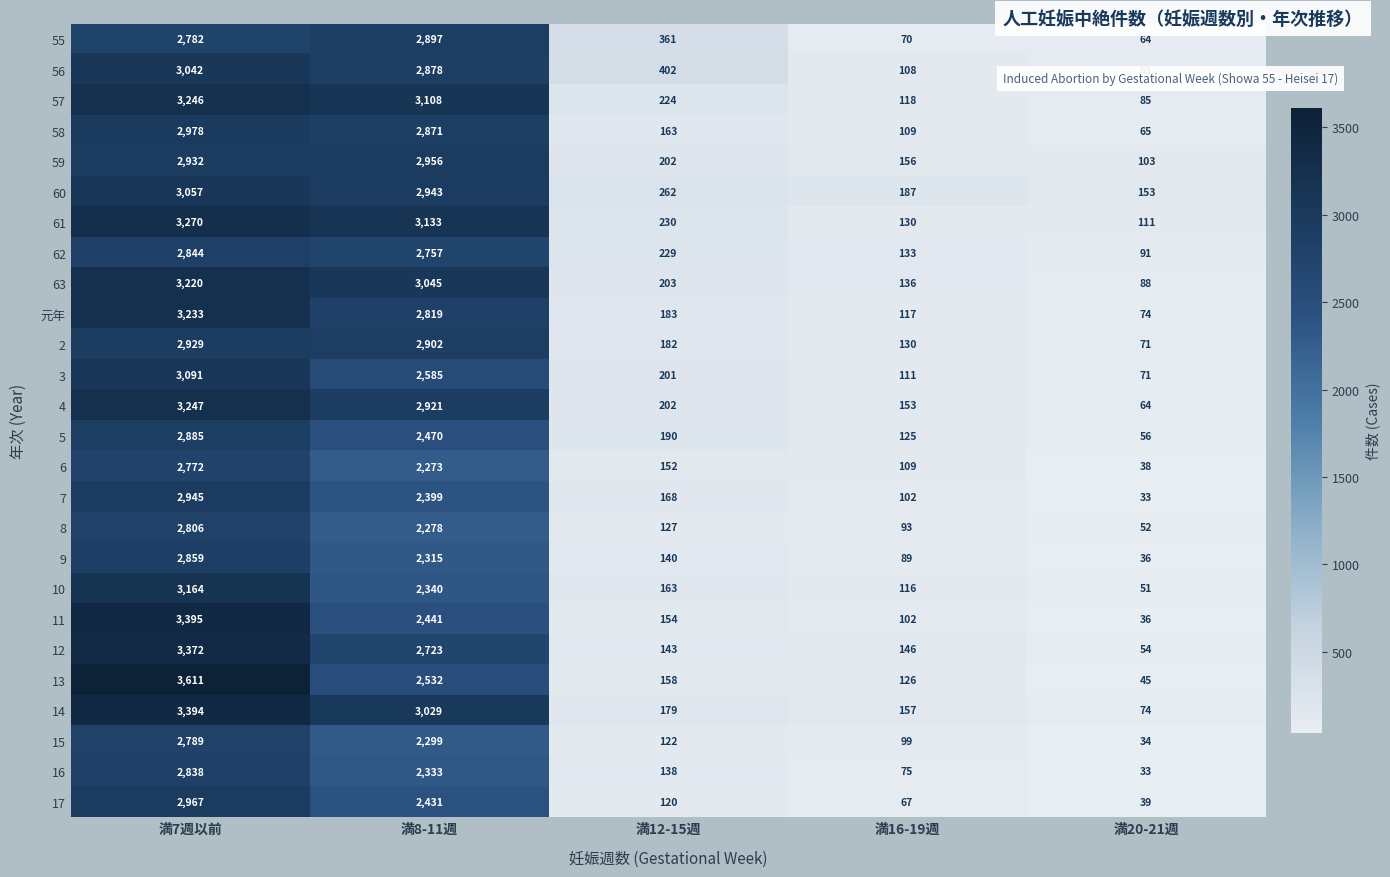

Count the number of categories in the chart.

5